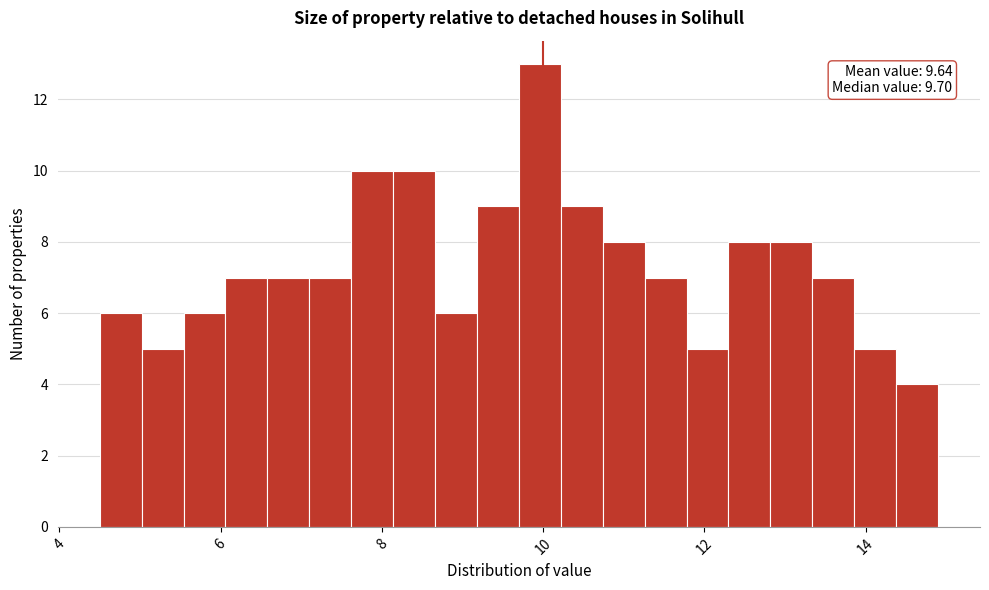

Read against the x-axis, roughly where is the centre of the tallest bar?

10.0